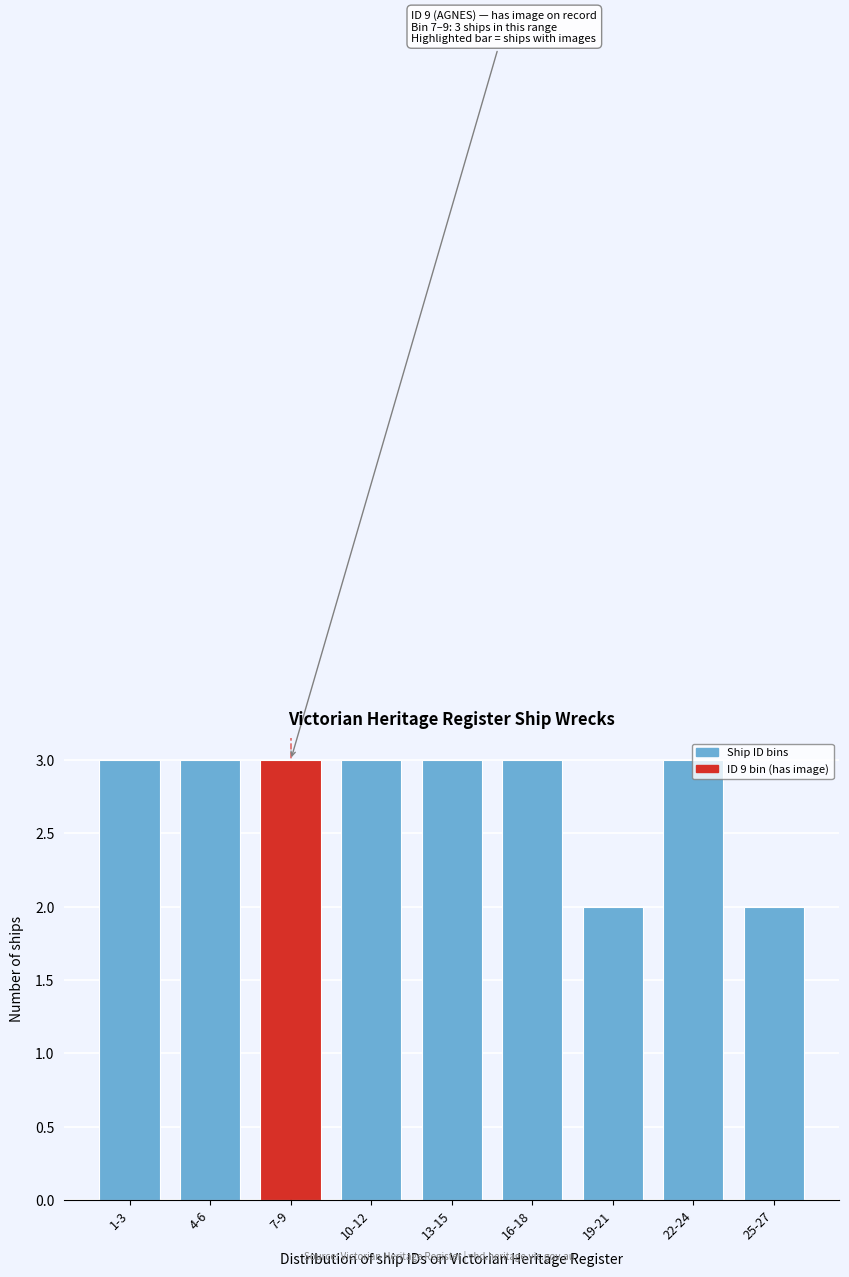

Approximately how many times larger is the value at 10-12 compared to 1-3?

1.0